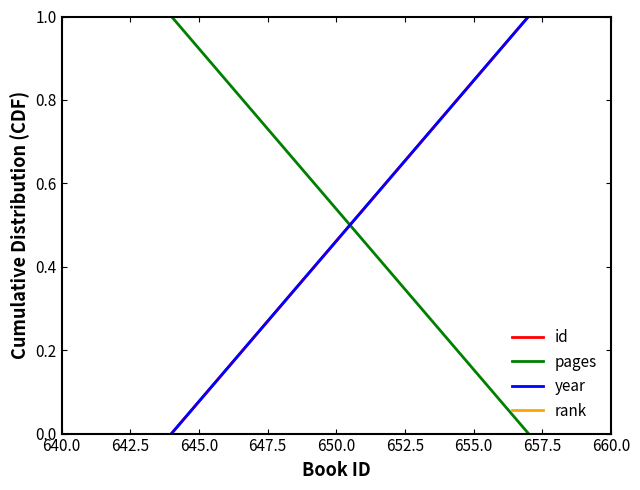

True or false: id has a value of 1.0 at 642.5.

True